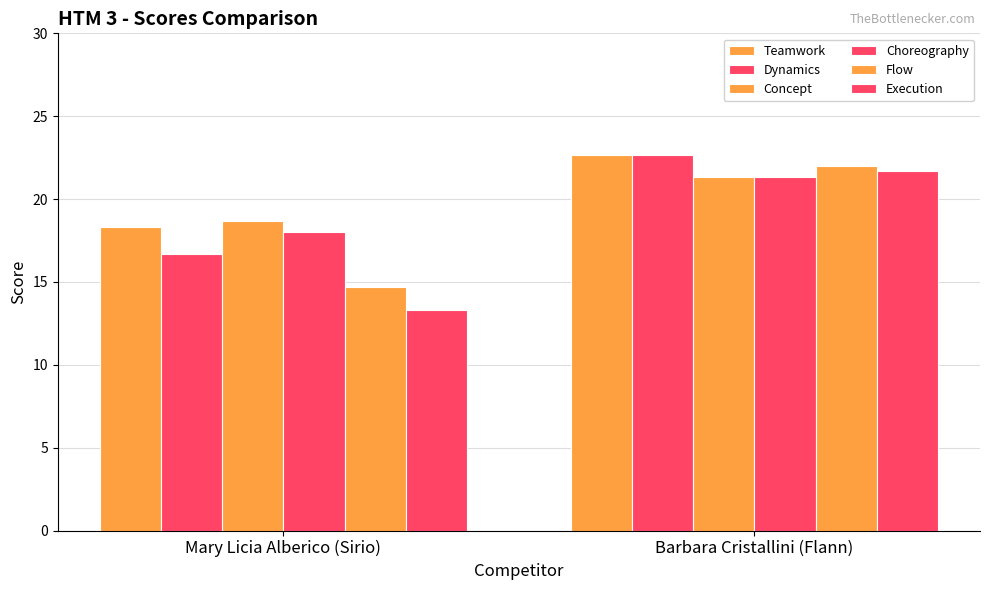

Which series has the largest total across all categories?

Teamwork